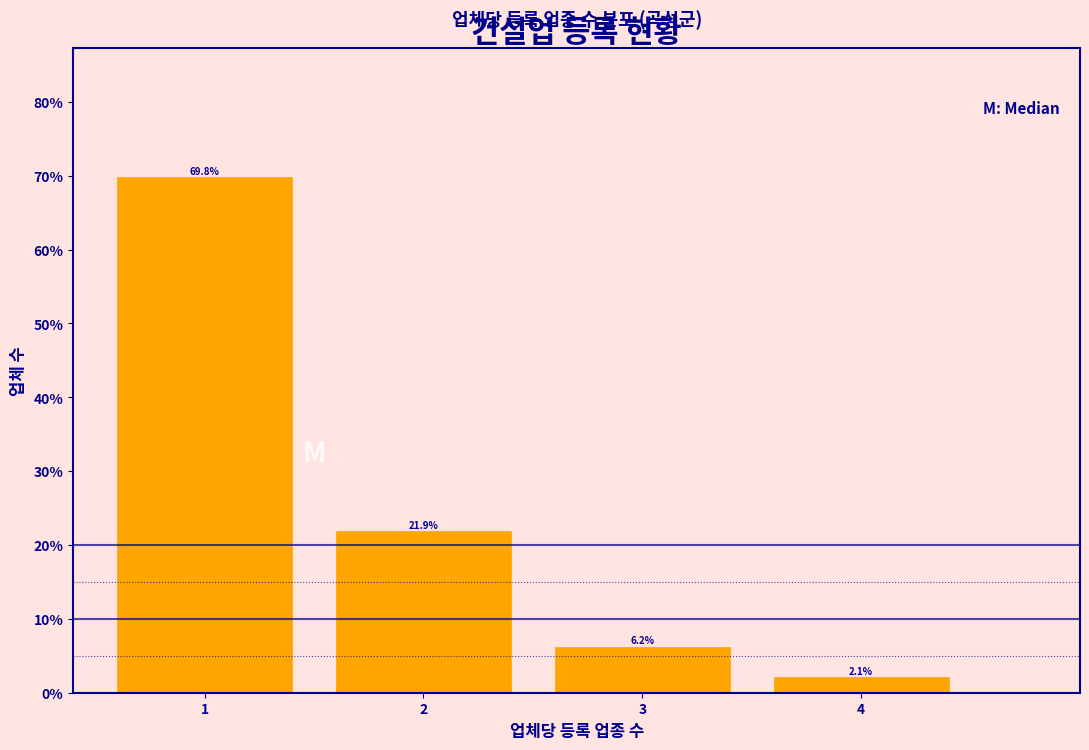

True or false: the data shows 20.8 at 1.

False